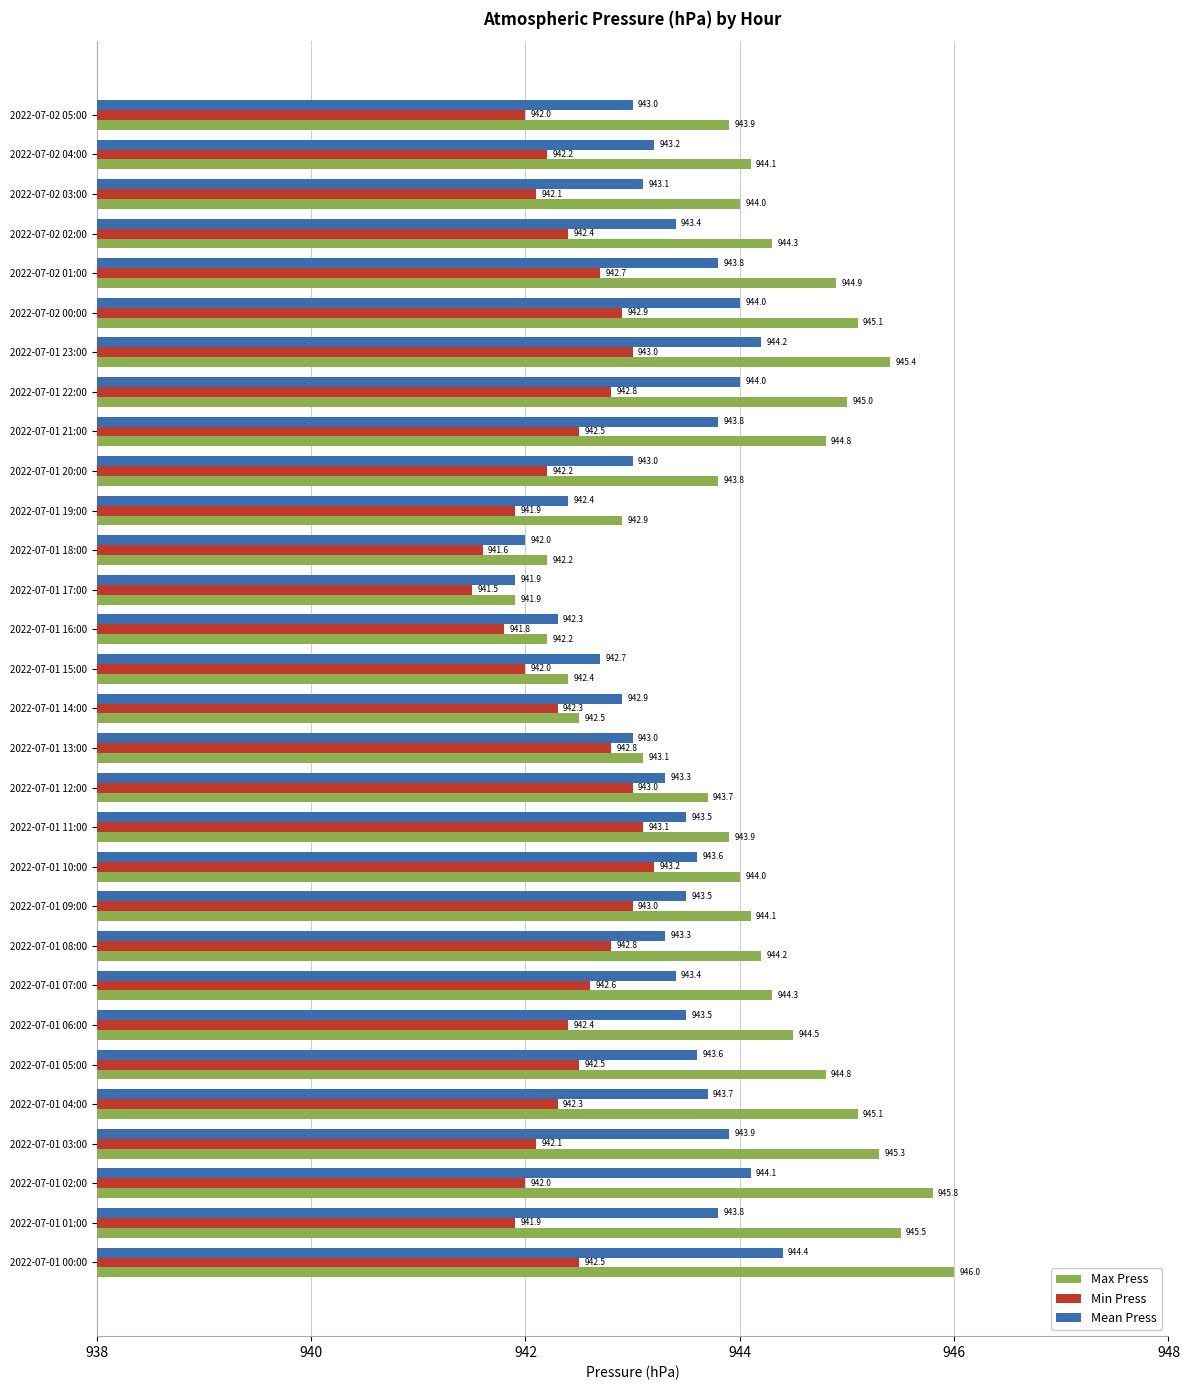

What is the spread (max minus min) of values at 2022-07-01 16:00?

0.5